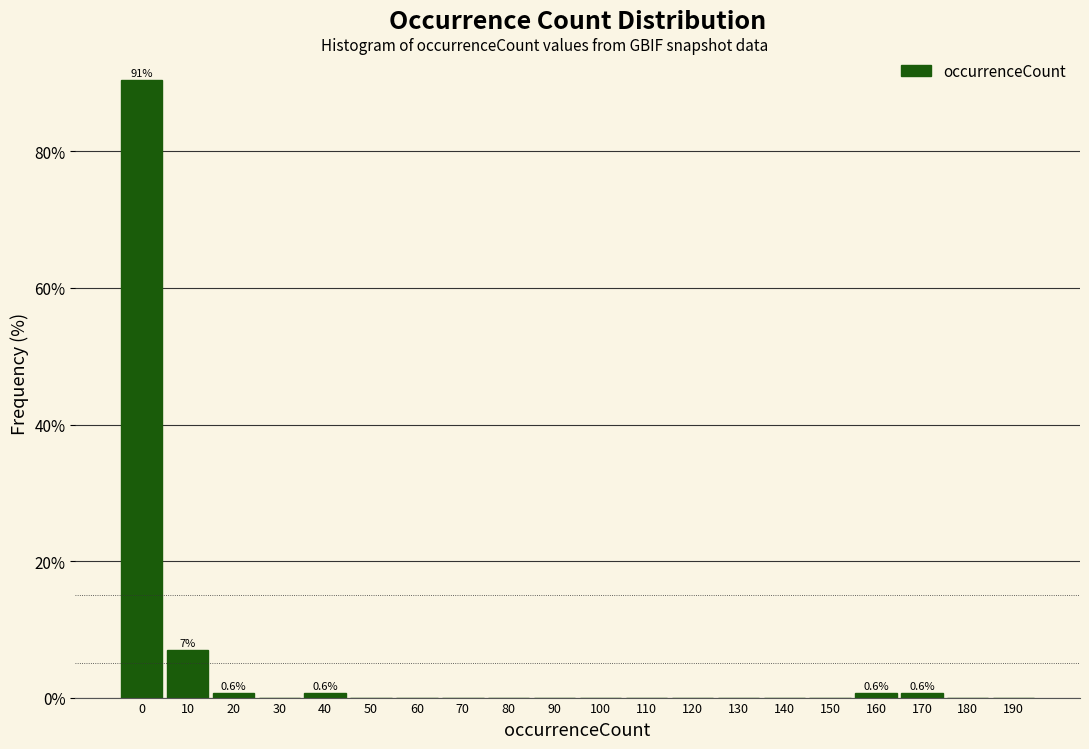

Reading left to right, what are all the values shown in this chart?

0=90.5	10=7.0	20=0.6	30=0.0	40=0.6	50=0.0	60=0.0	70=0.0	80=0.0	90=0.0	100=0.0	110=0.0	120=0.0	130=0.0	140=0.0	150=0.0	160=0.6	170=0.6	180=0.0	190=0.0